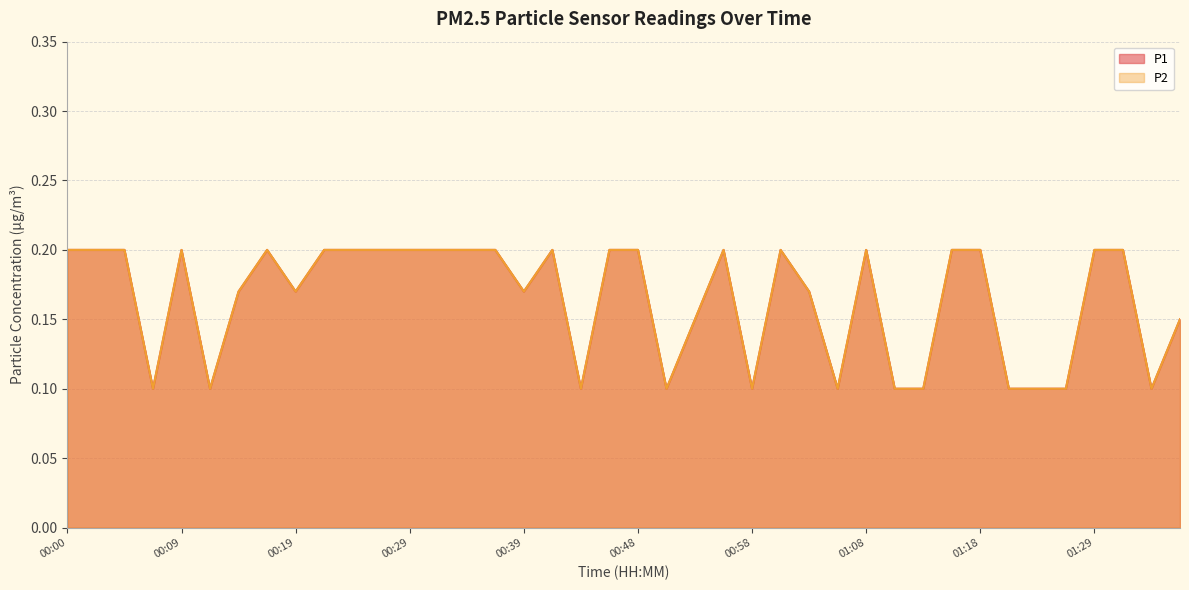

How many categories are shown in the chart?

40